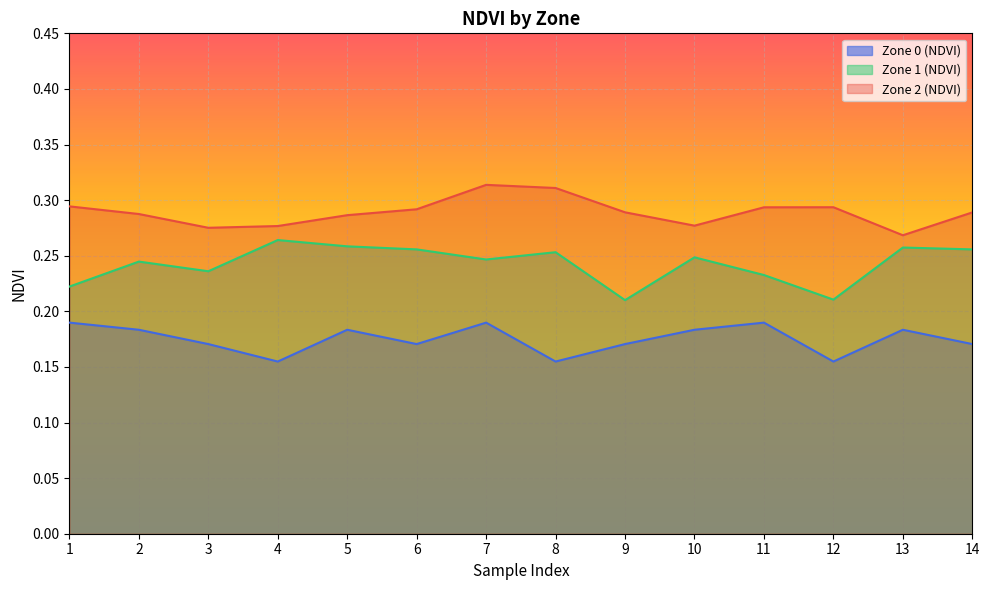

Which category has the highest value in the Zone 0 (NDVI) series?

1